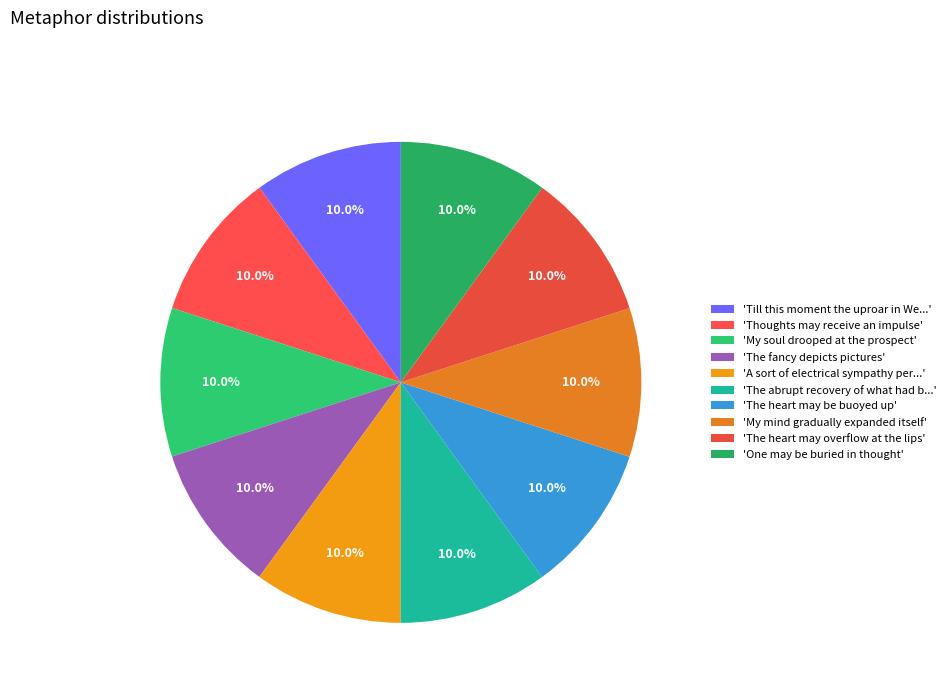

How many slices are in this pie chart?

10